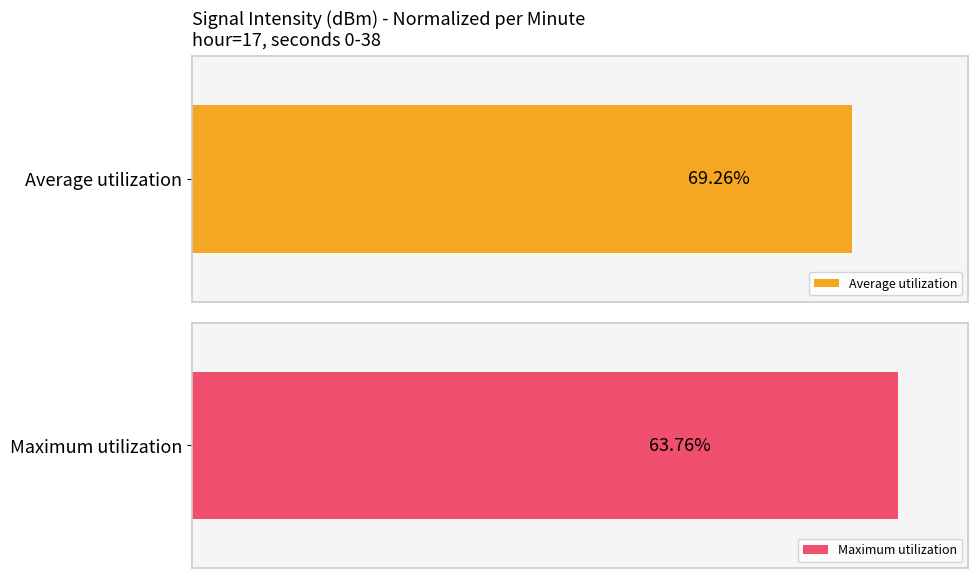

Is the value of Maximum utilization at 8 greater than the value of Average utilization at 8?

No